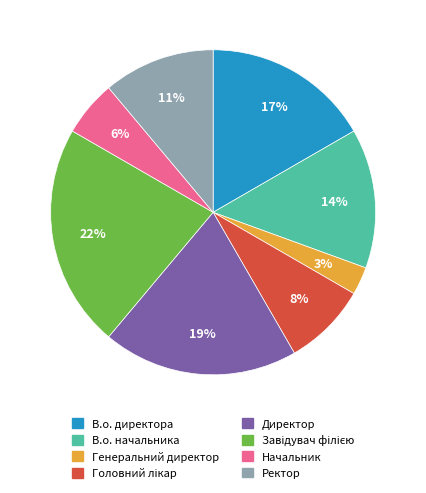

To the nearest percent, what is the average slice percentage?

12%